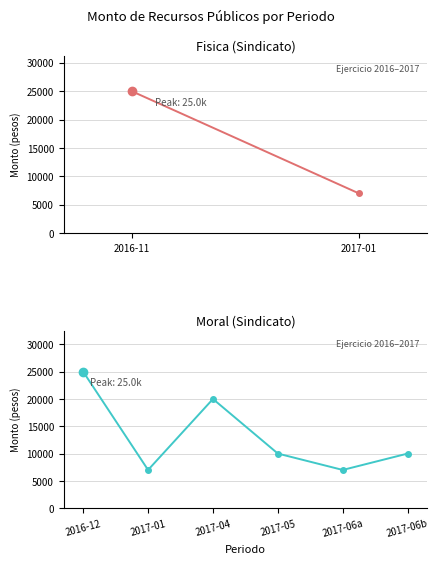

At which category does the data reach its first local valley?

2017-01